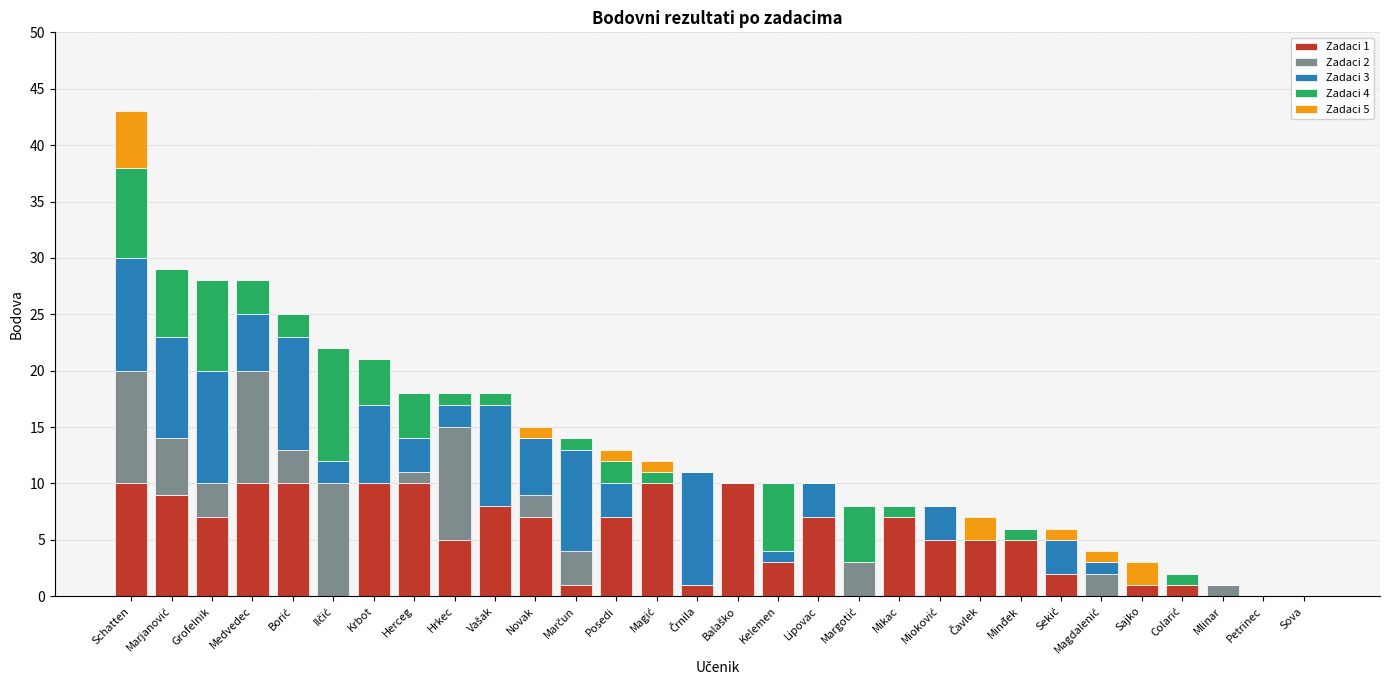

What is the total value across all series at Novak?

15